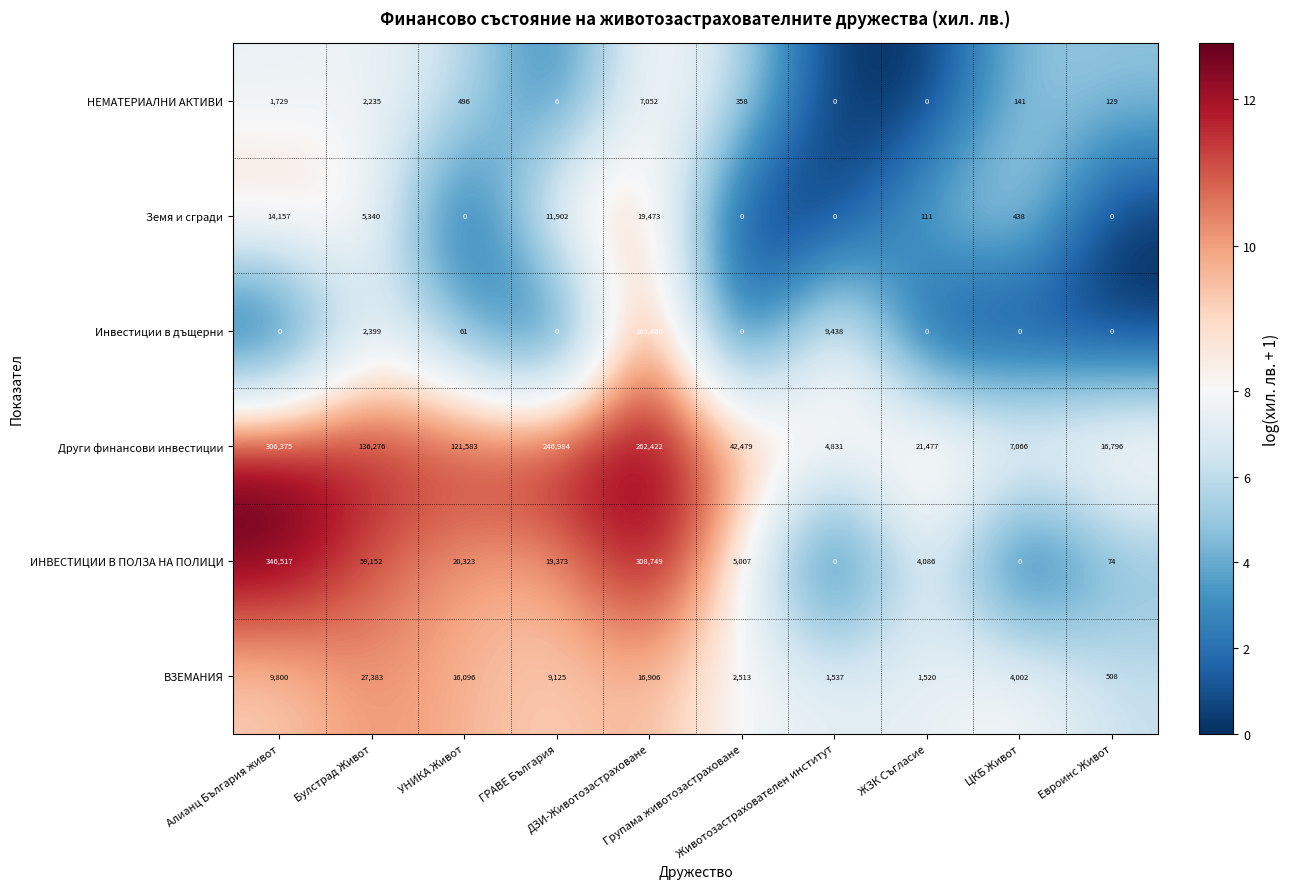

Rank the series by their maximum value, from lowest to highest.

НЕМАТЕРИАЛНИ АКТИВИ, Земя и сгради, ВЗЕМАНИЯ, Инвестиции в дъщерни, Други финансови инвестиции, ИНВЕСТИЦИИ В ПОЛЗА НА ПОЛИЦИ